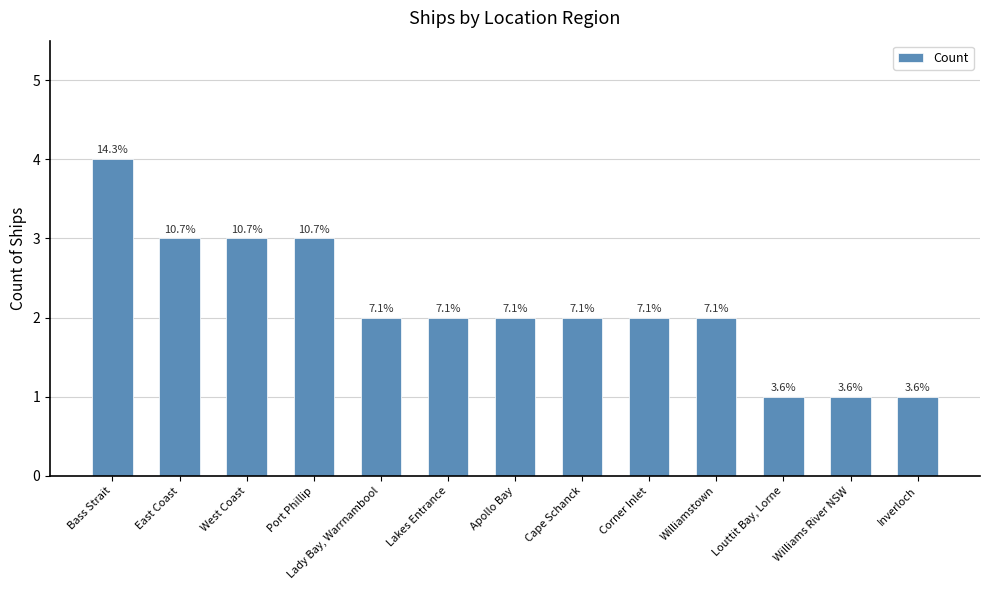

How many bars are there in total?

13